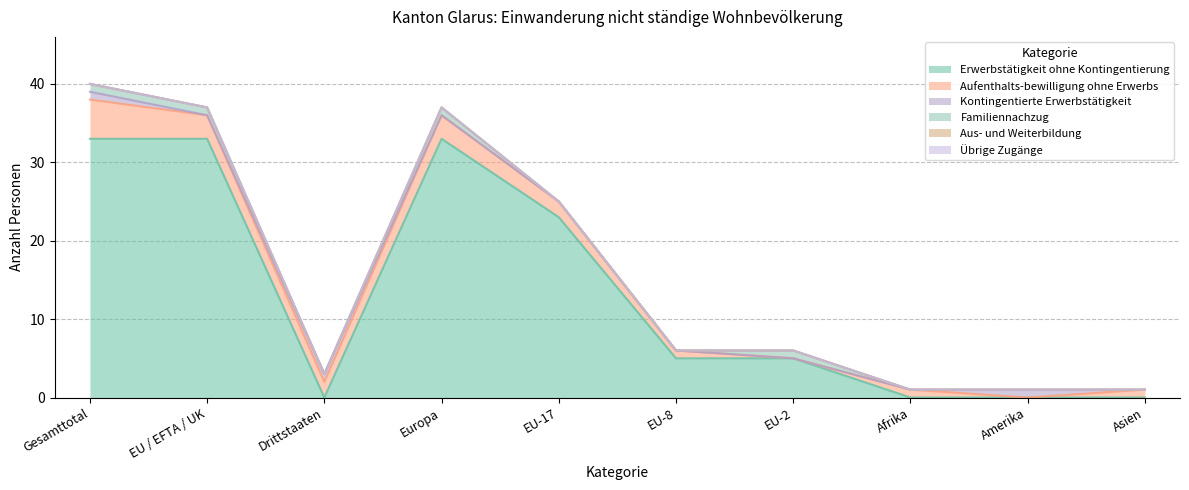

Is the value of Erwerbstätigkeit ohne Kontingentierung at Europa greater than the value of Kontingentierte Erwerbstätigkeit at Amerika?

Yes